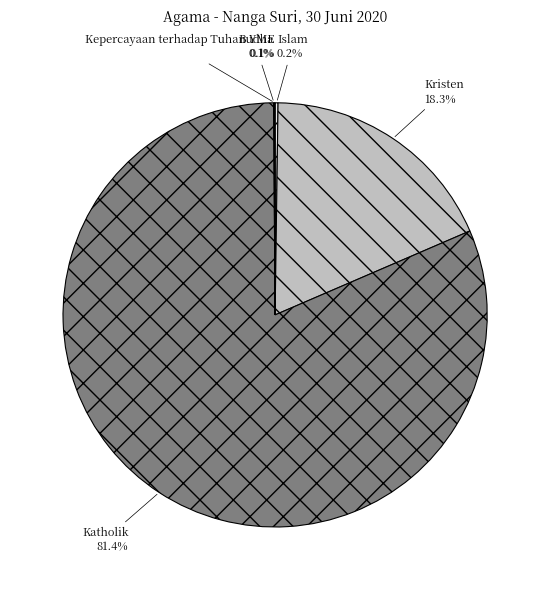

What portion of the pie excludes Kristen?

81.7%